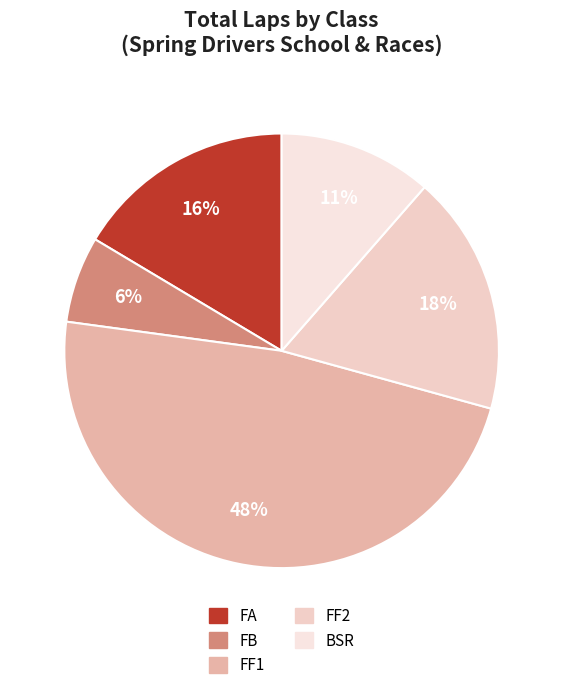

Which category has the biggest portion of the pie?

FF1